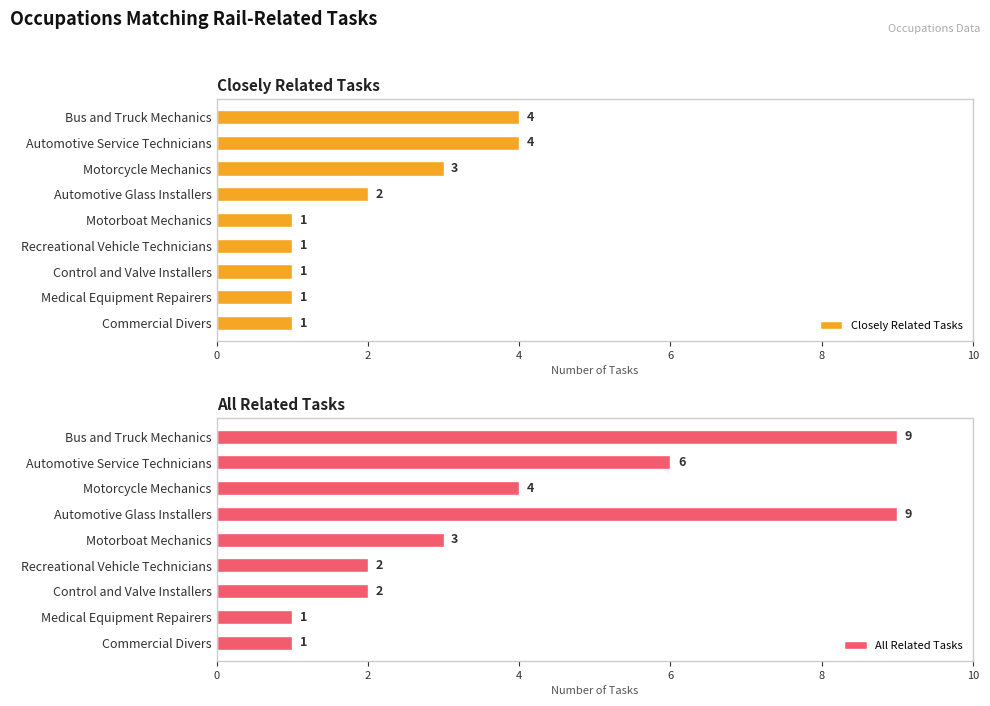

How many groups of bars are there?

9